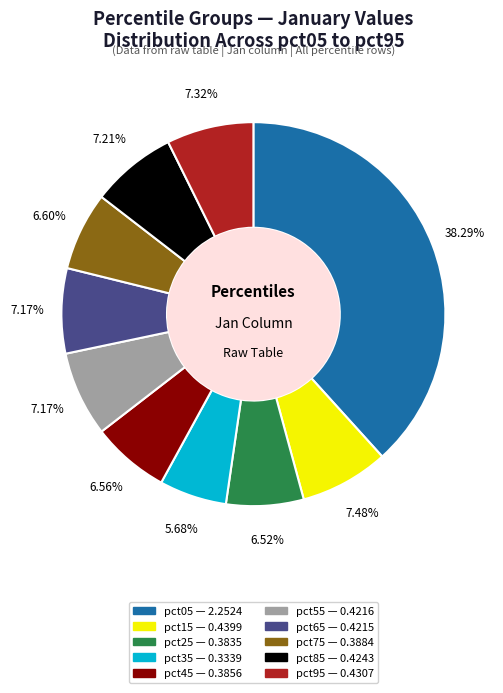

Does pct15 account for over 50% of the chart?

No